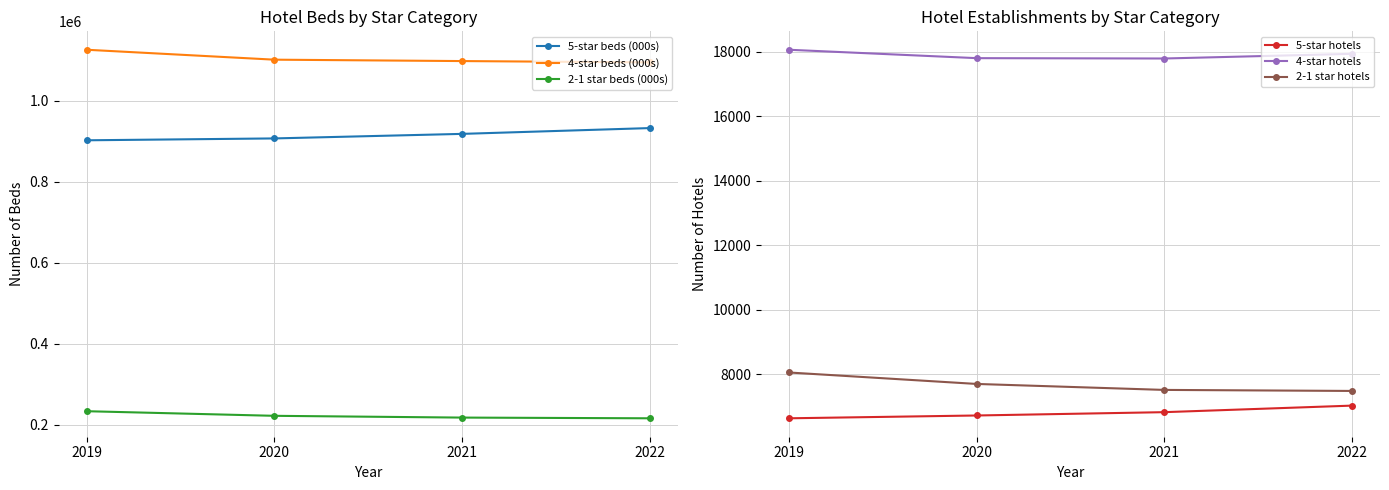

True or false: 4-star beds (000s) has a value of 1947195 at 2019.

False